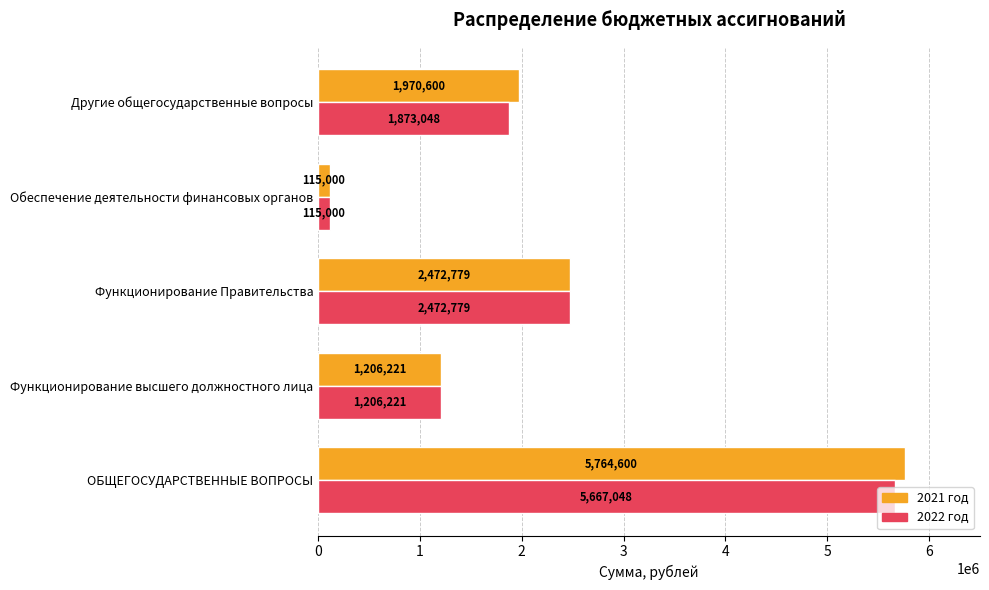

What is the difference between the maximum and minimum values in the 2022 год series?

5552048.5